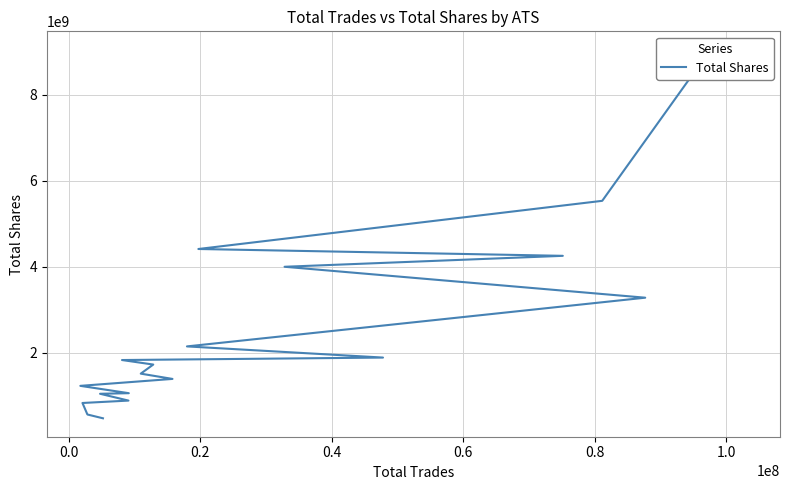

What is the value of the 18th point from the left?

830054136